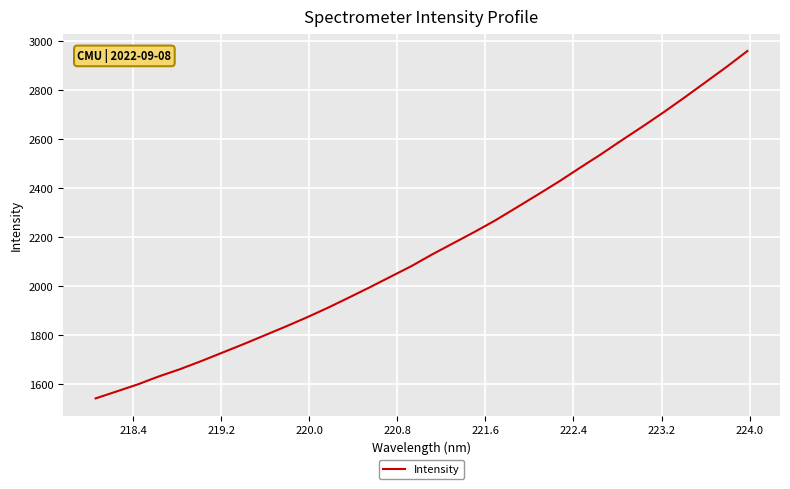

Does the chart have visible grid lines?

Yes